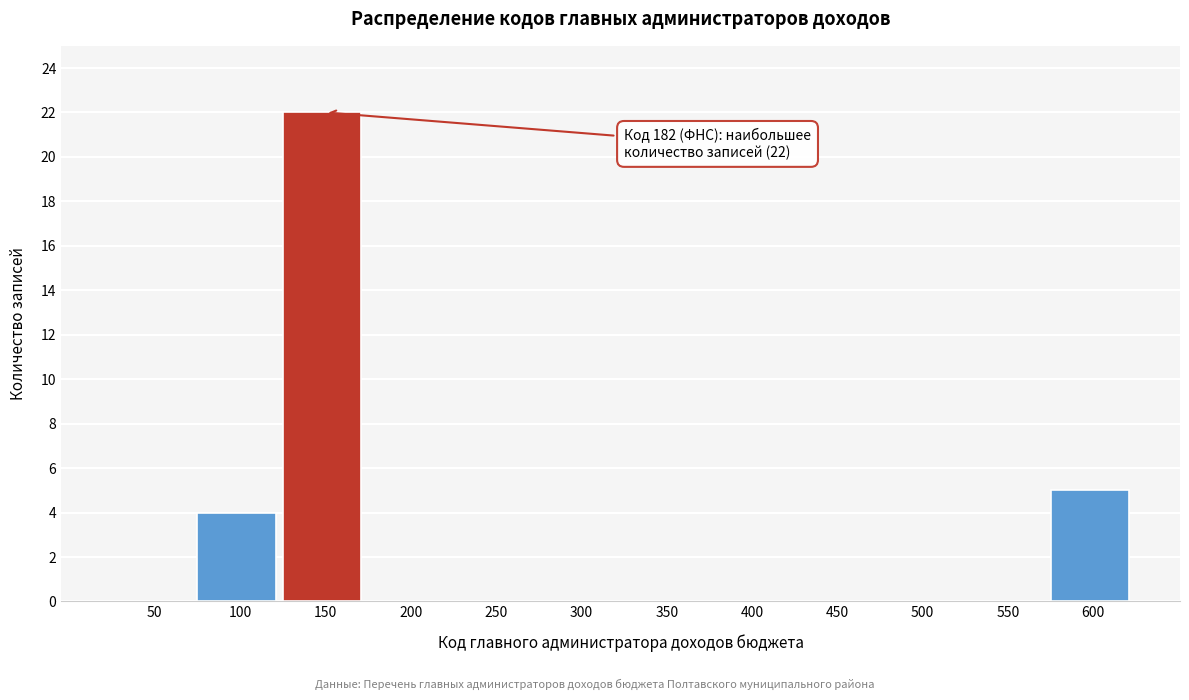

Reading left to right, transcribe all the data shown in this chart.

50=0	100=4	150=22	200=0	250=0	300=0	350=0	400=0	450=0	500=0	550=0	600=5